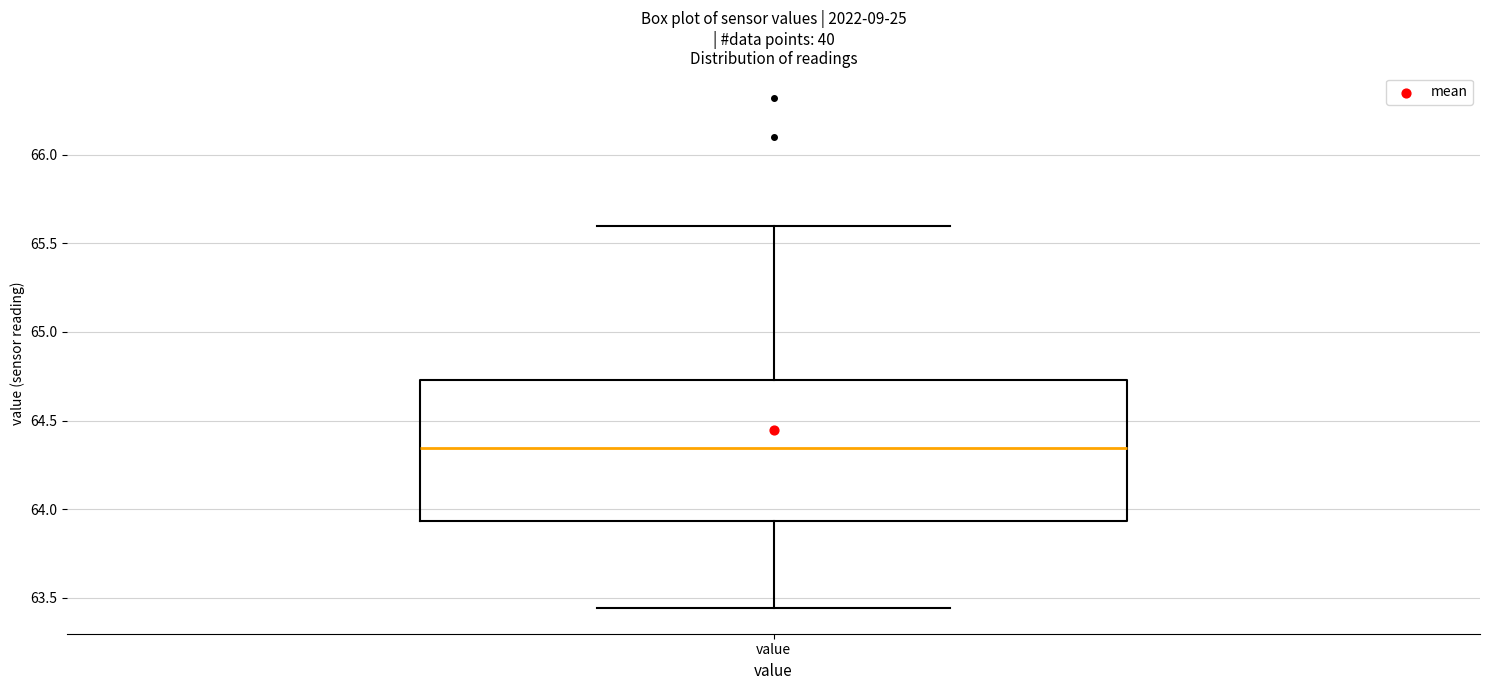

Read this box plot against the y-axis: the position of the median line, the range covered by the box, and the ends of both whiskers. The values are not printed on the chart, so give them approximately, as read against the axis.

median 64.35, box 63.95 to 64.75, whiskers 63.45 to 65.60